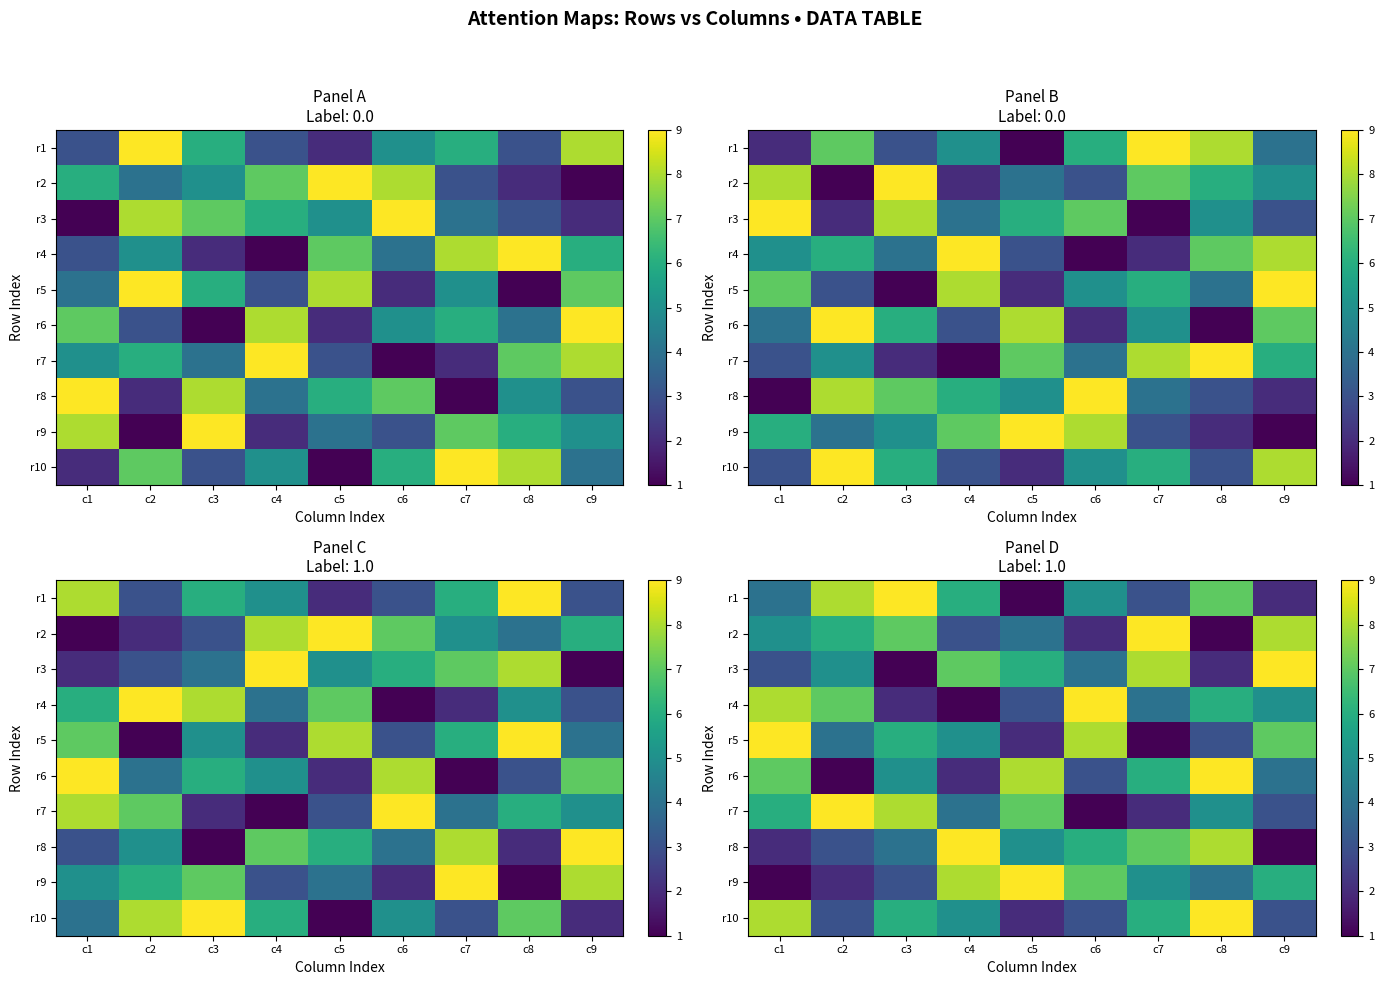

Between c3 and c6, which is larger?

c3